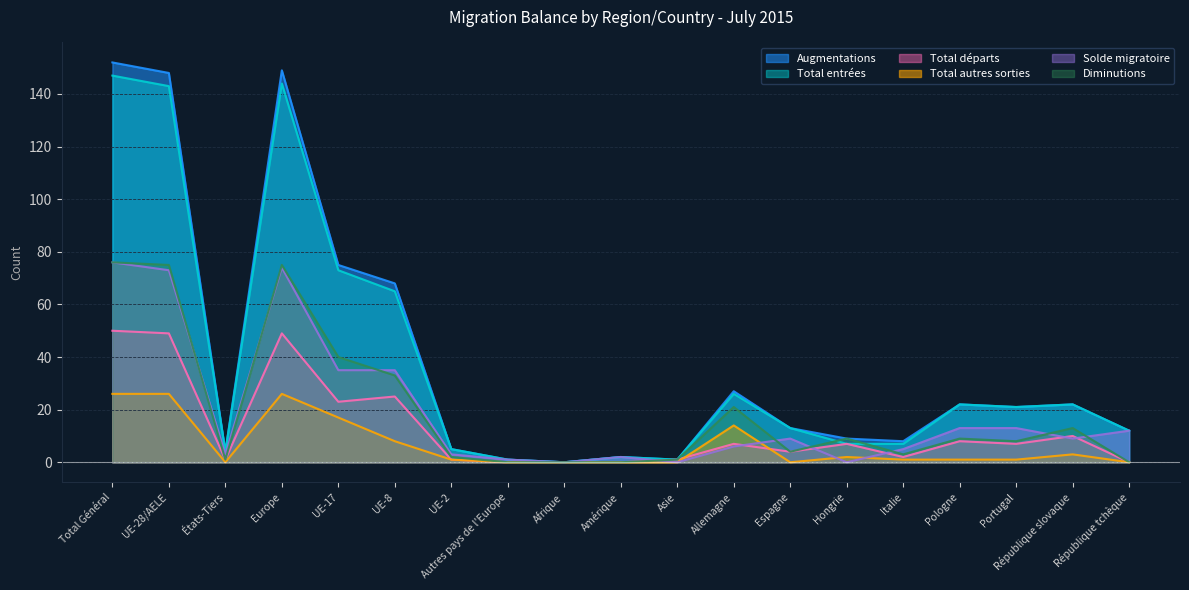

The Solde migratoire series shows 3 at République tchèque. True or false?

False